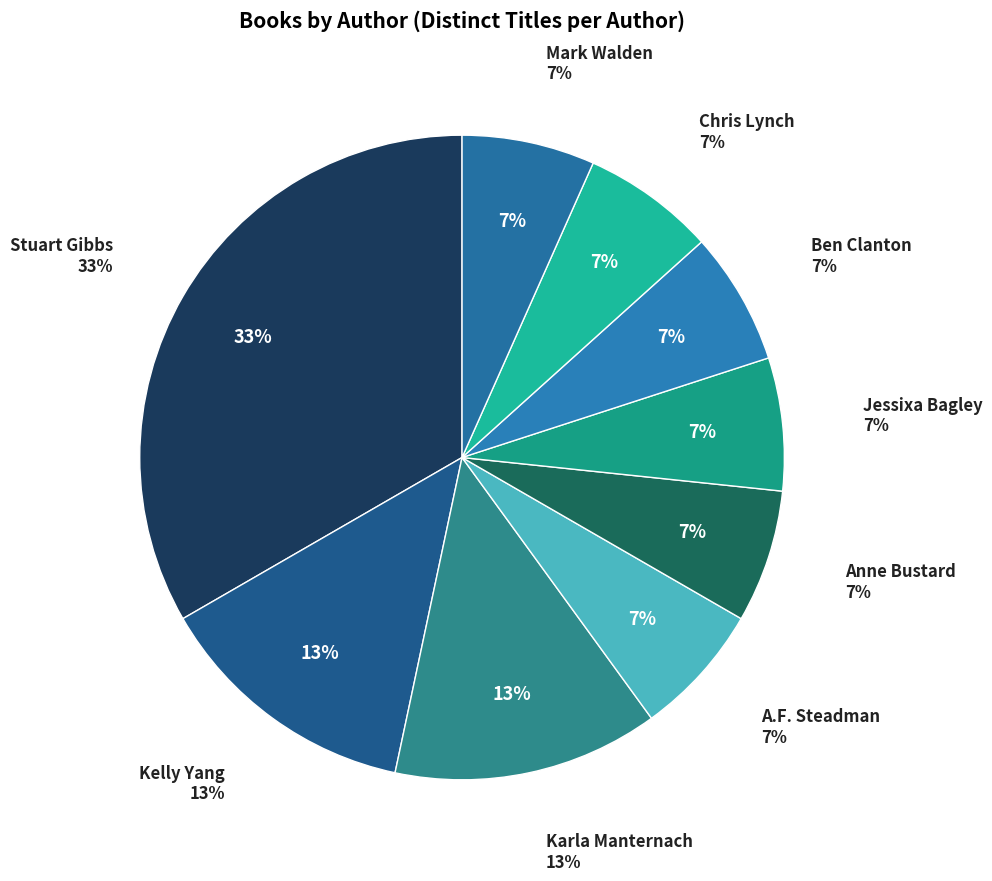

Does A.F. Steadman represent more than half of the total?

No